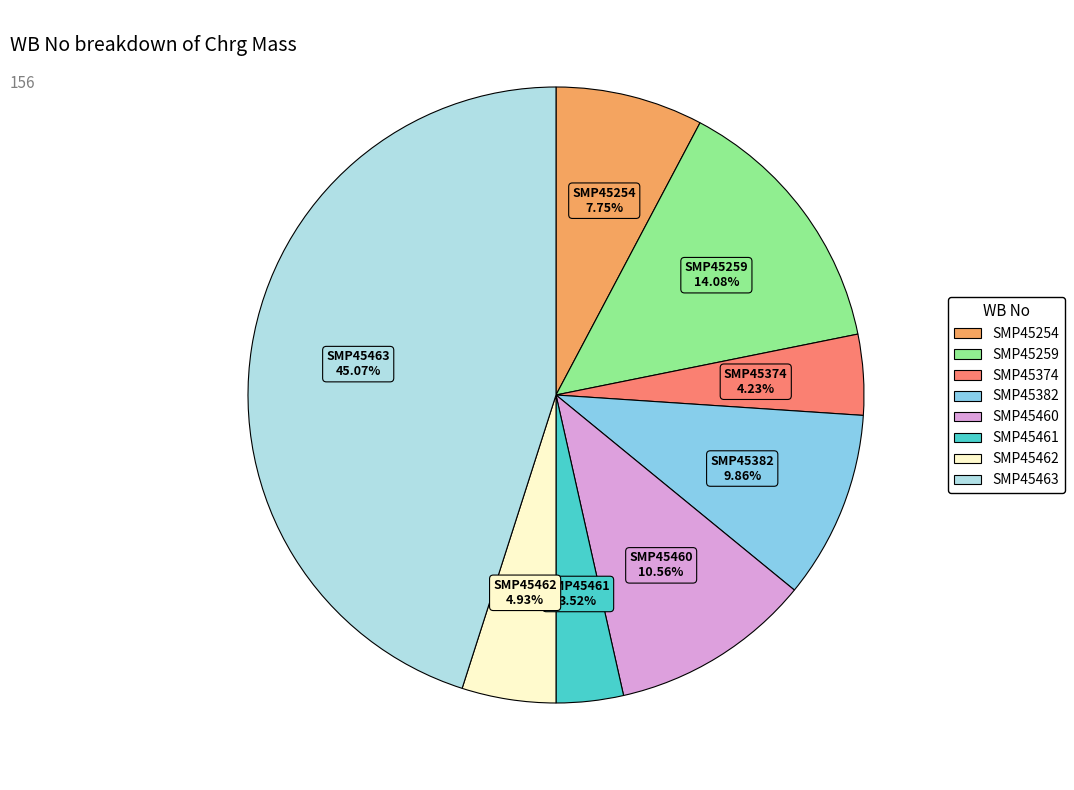

What is the total percentage of SMP45460 and SMP45259?

24.6%